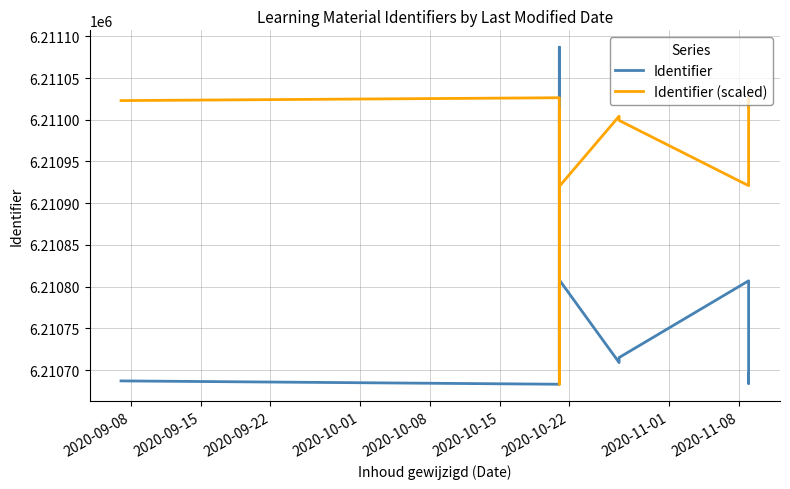

Is it true that Identifier (scaled) equals 10444928.7 at 12?

False